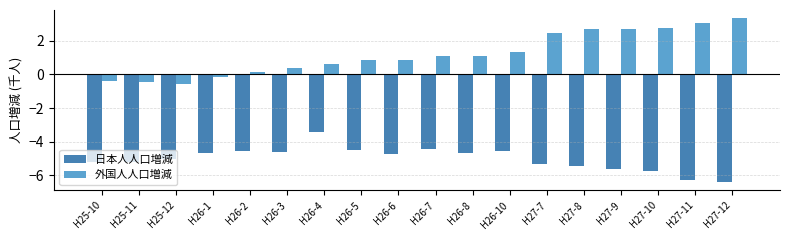

What is the value of the 外国人人口増減 bar at the 12th from the left?

1.3